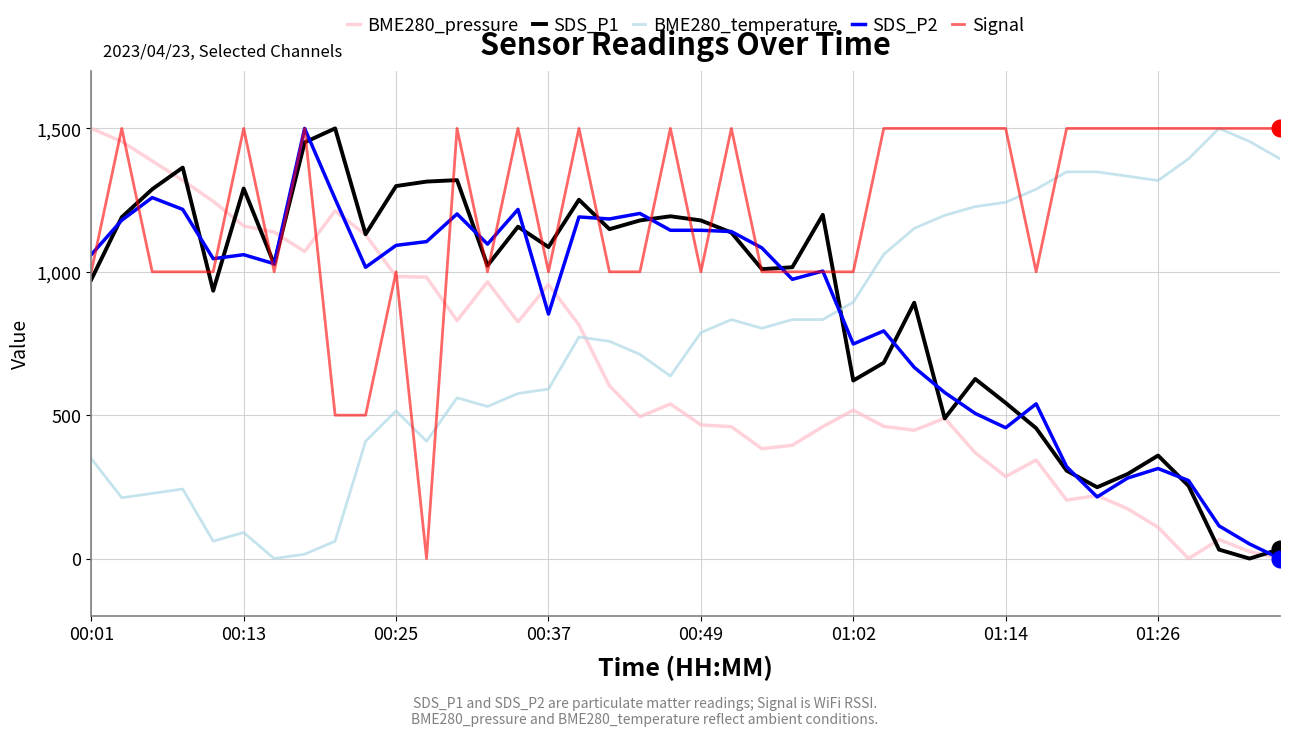

What is the highest value of the BME280_temperature series?

1500.0